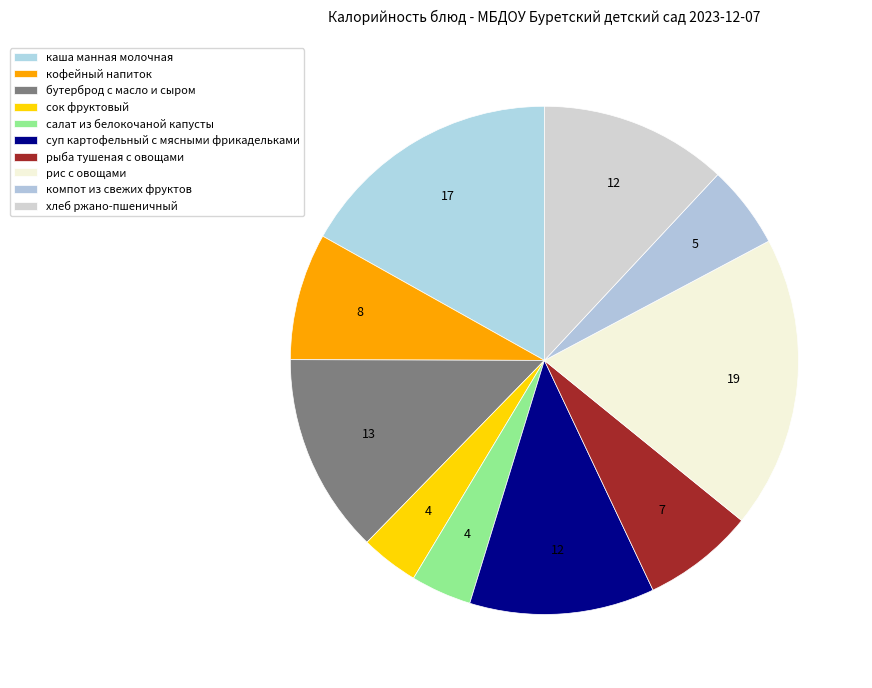

To the nearest percent, what is the difference between the largest and smallest slice percentages?

15%